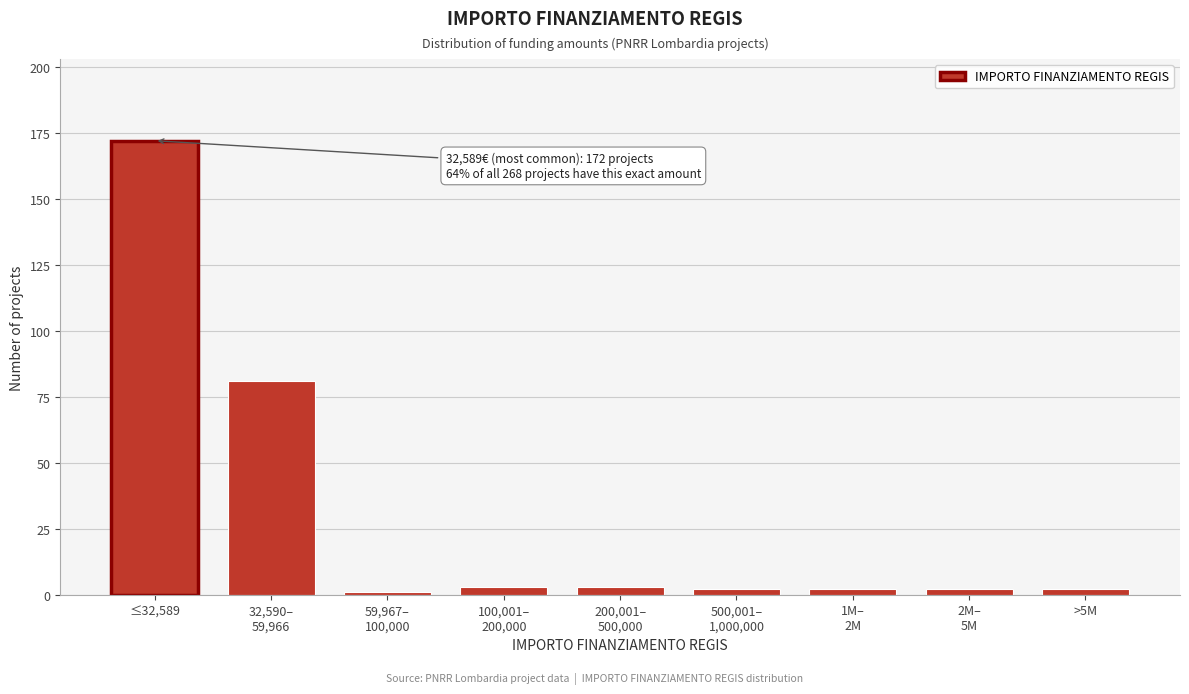

Reading right to left, transcribe all the data shown in this chart.

2	2	2	2	3	3	1	81	172